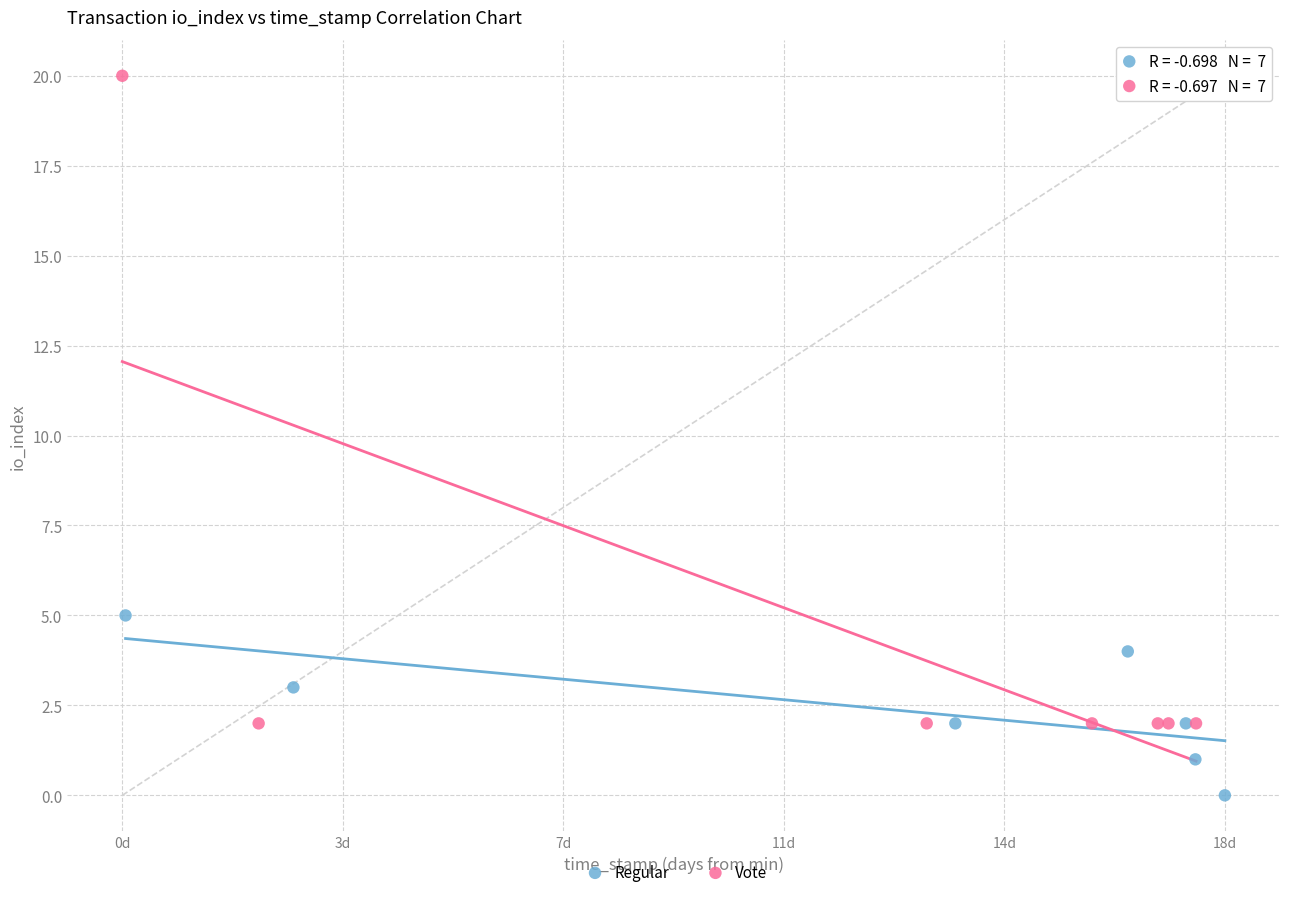

Which series reaches the minimum Y coordinate?

Regular